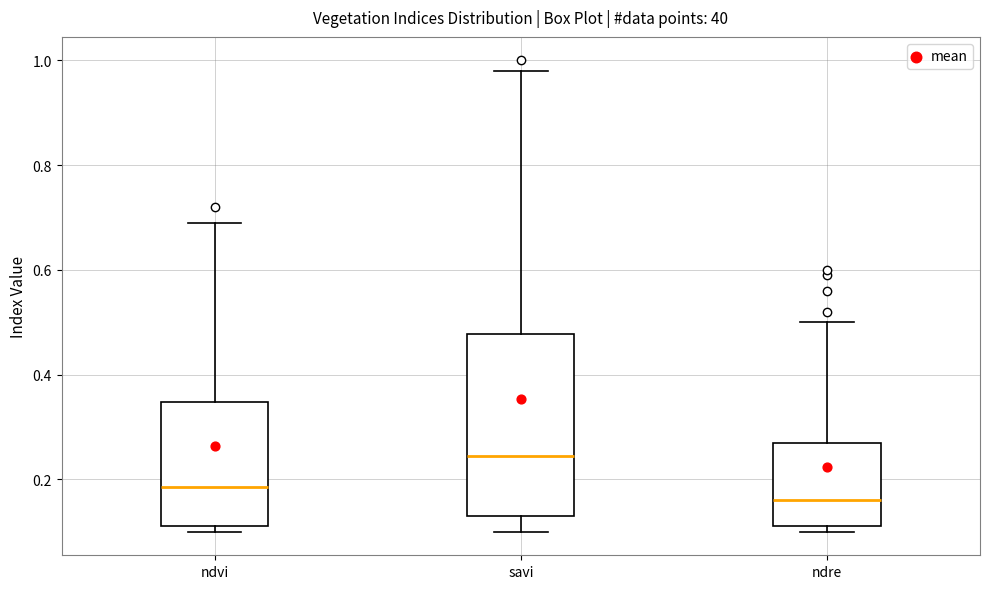

Reading left to right, transcribe this box plot: for each box, give where its median line is, the range the box spans, and where its two whiskers end, as read against the y-axis. The values are not printed on the chart, so give them approximately, as read against the axis.

ndvi: median 0.18, box 0.12 to 0.34, whiskers 0.10 to 0.70
savi: median 0.24, box 0.14 to 0.48, whiskers 0.10 to 0.98
ndre: median 0.16, box 0.12 to 0.28, whiskers 0.10 to 0.50